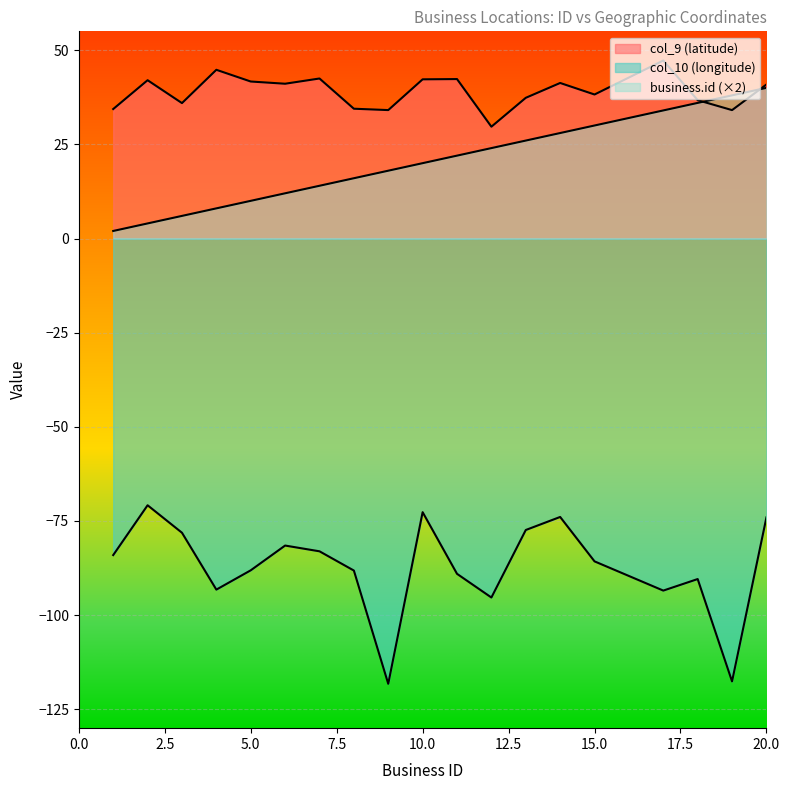

What are all the series names shown in the legend?

business.id, col_9 (latitude), col_10 (longitude)